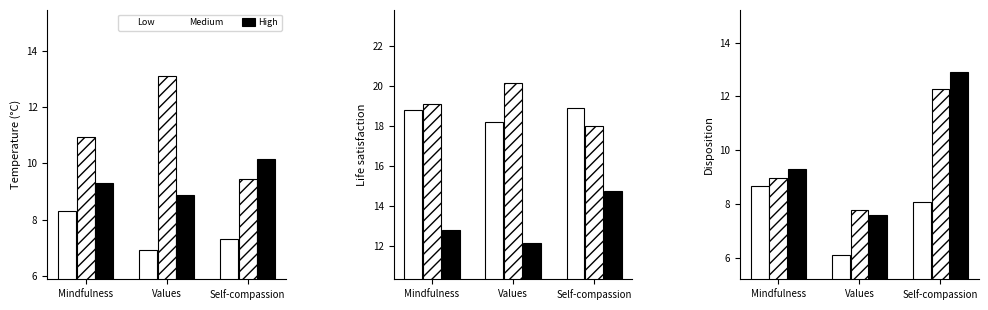

What is the label of the 2nd bar from the left?

Values